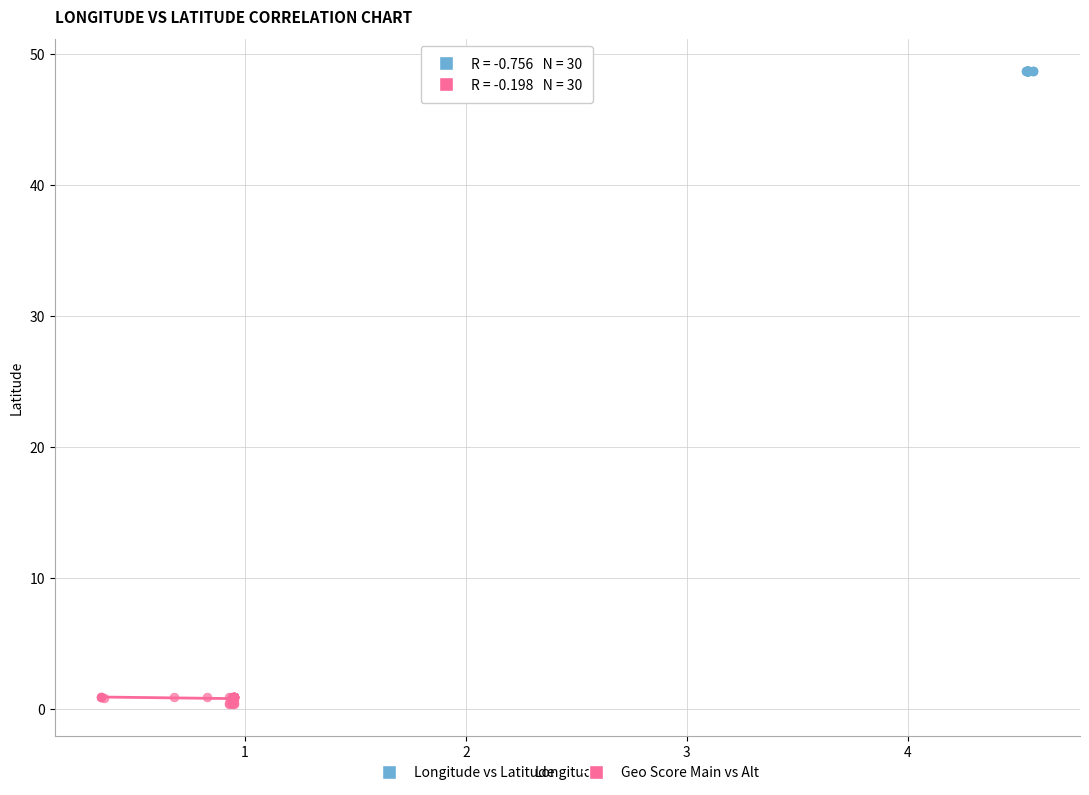

Which series has the largest Y range (max minus min)?

Geo Score Main vs Alt